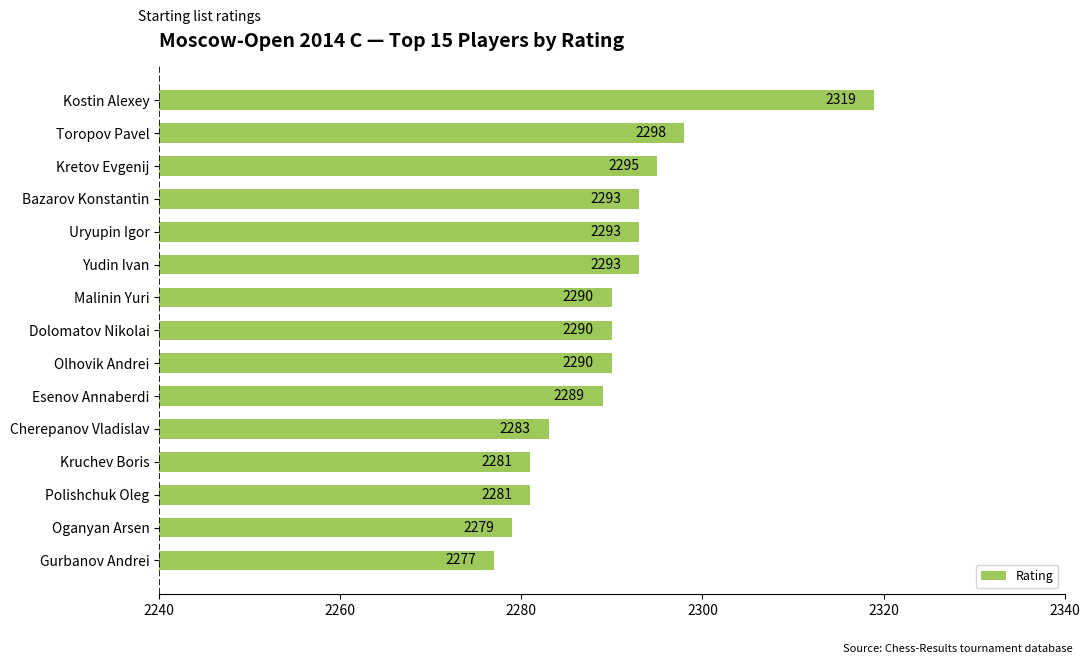

What is the maximum value shown in the chart?

2319